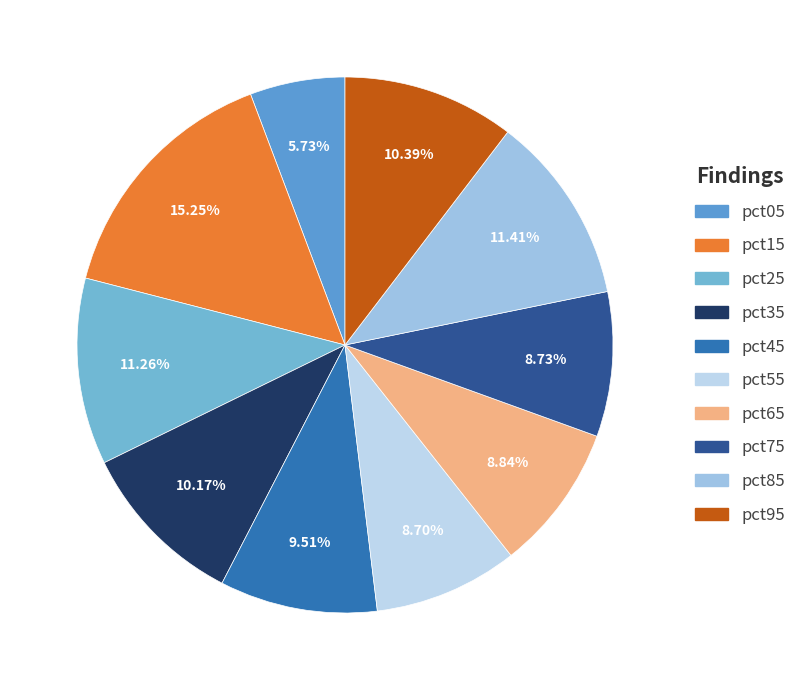

Count the number of slices in the pie.

10